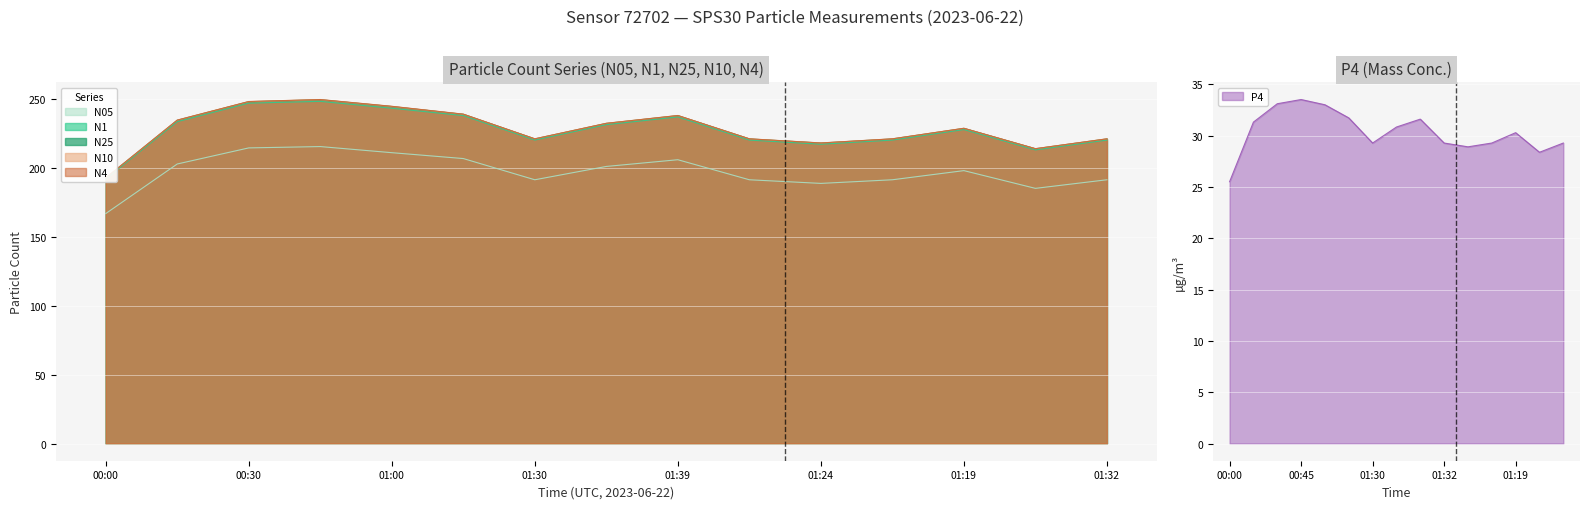

How many data points in N25 are less than 228?

7